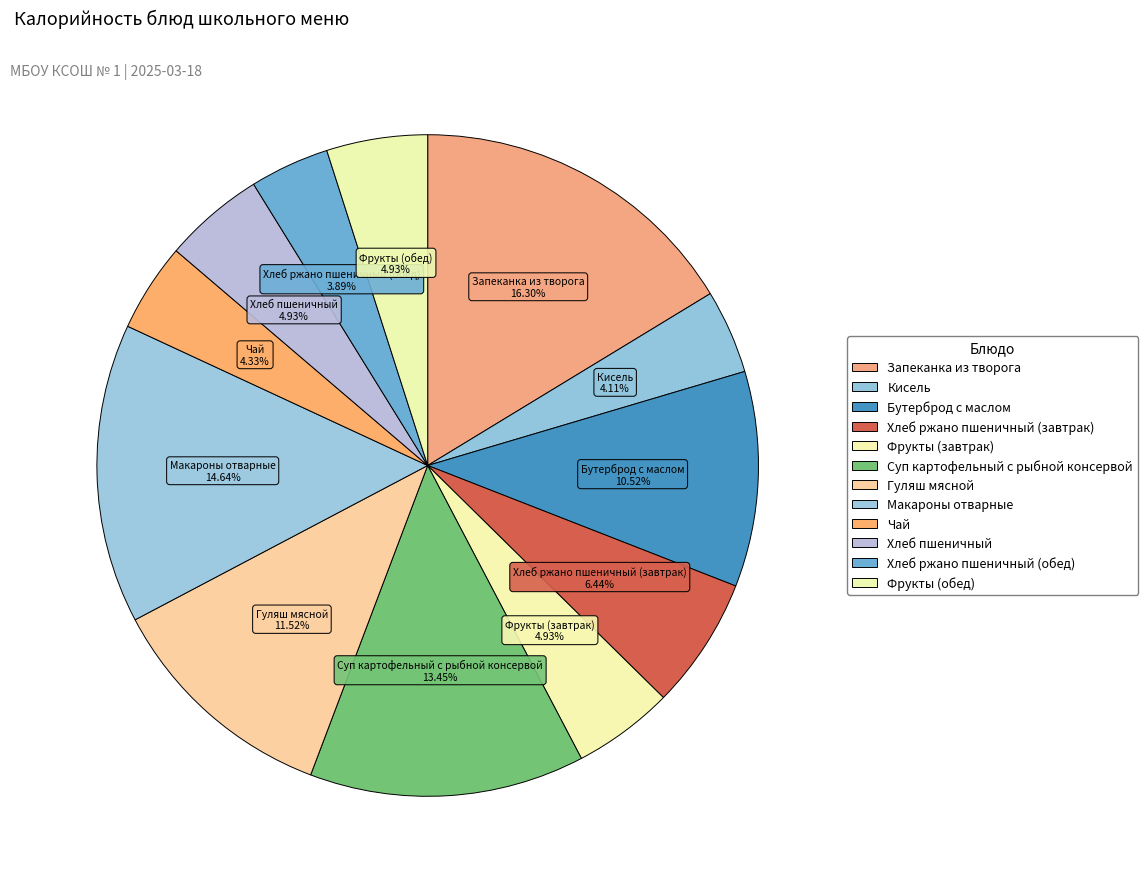

What is the change in value from Бутерброд с маслом to Хлеб ржано пшеничный (обед)?

-88.8